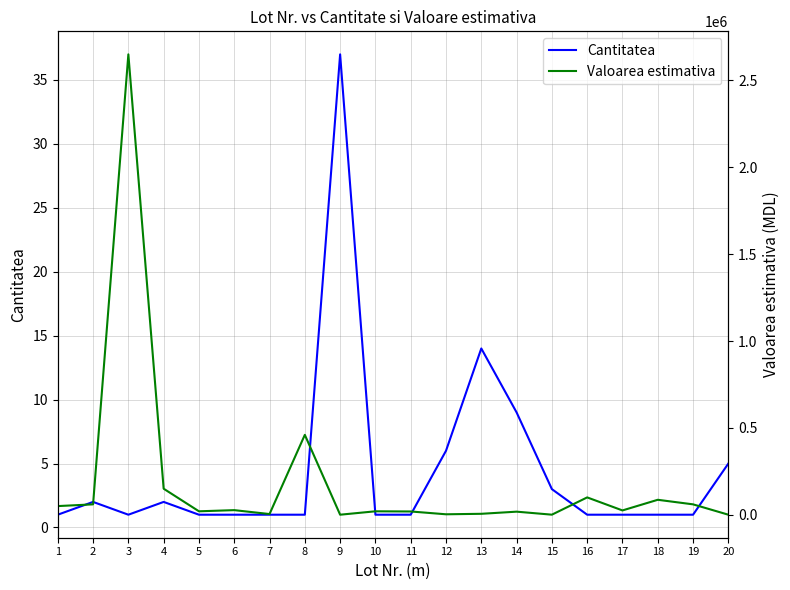

True or false: Valoarea estimativa and Cantitatea cross at least once.

False